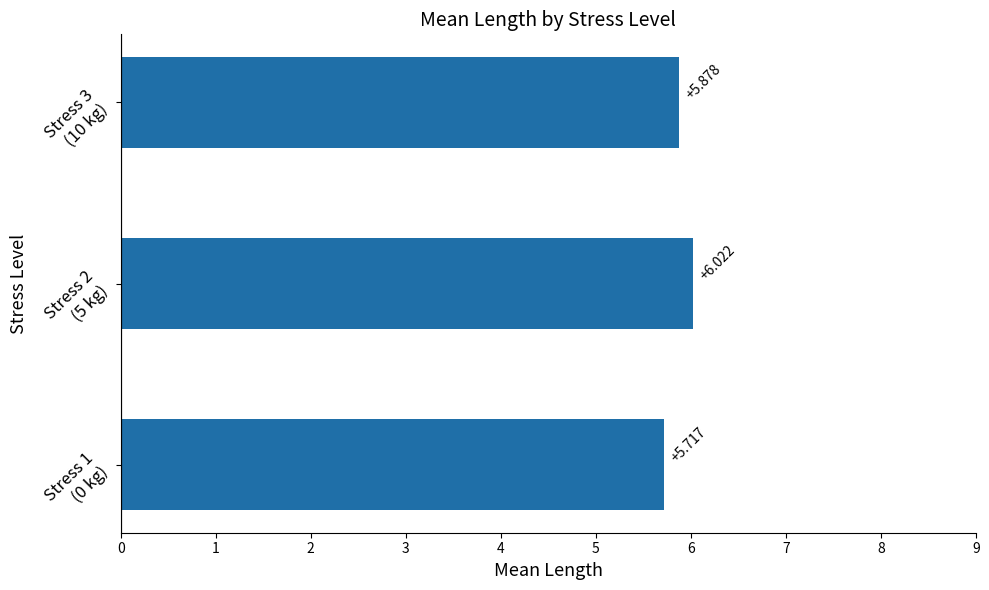

Rank the categories by value from highest to lowest.

Stress 2
(5 kg), Stress 3
(10 kg), Stress 1
(0 kg)